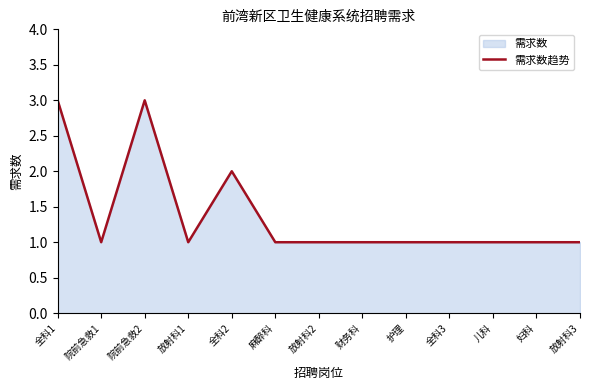

The value at 全科1 is 5. True or false?

False